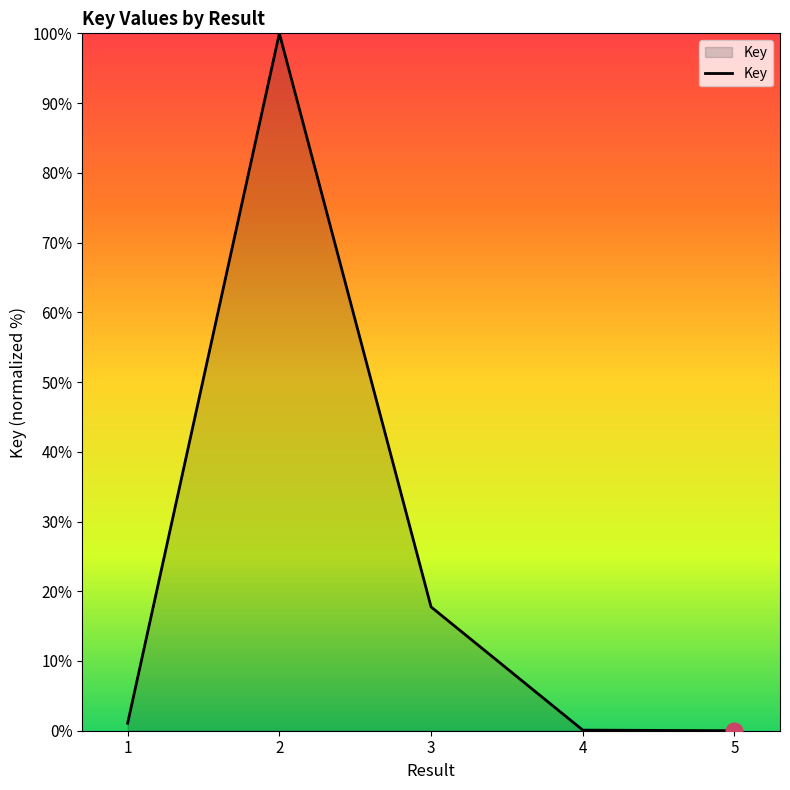

What is the average value?

23.8